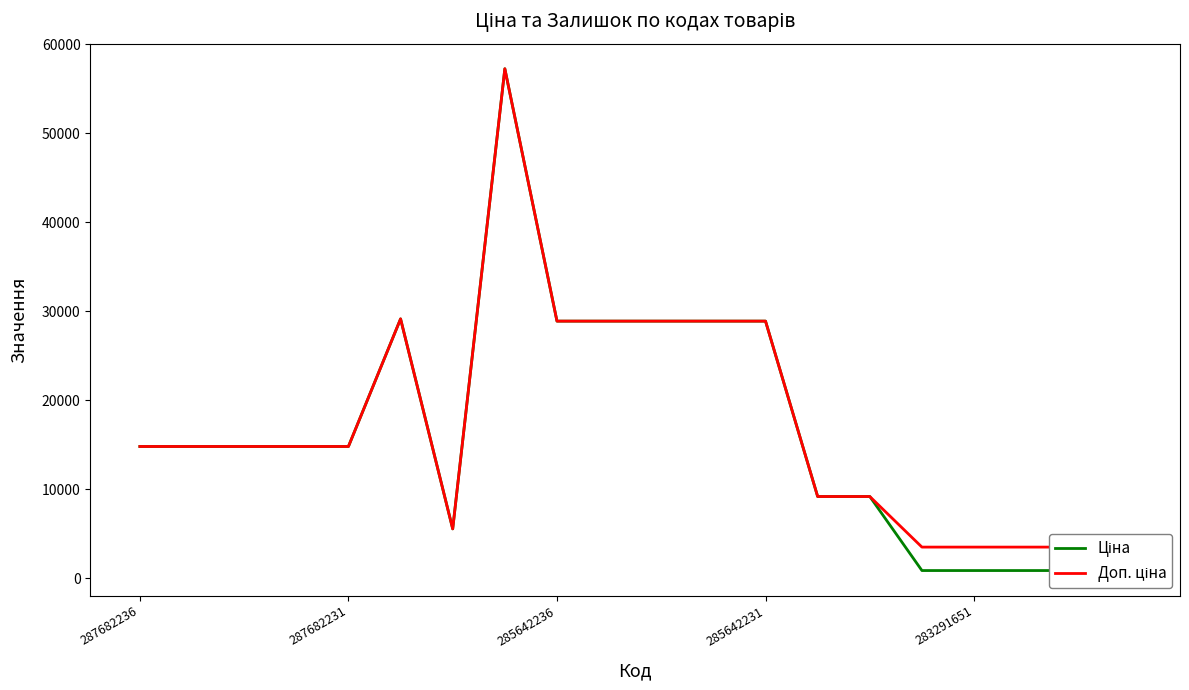

Read the Ціна value at 7.

57258.0